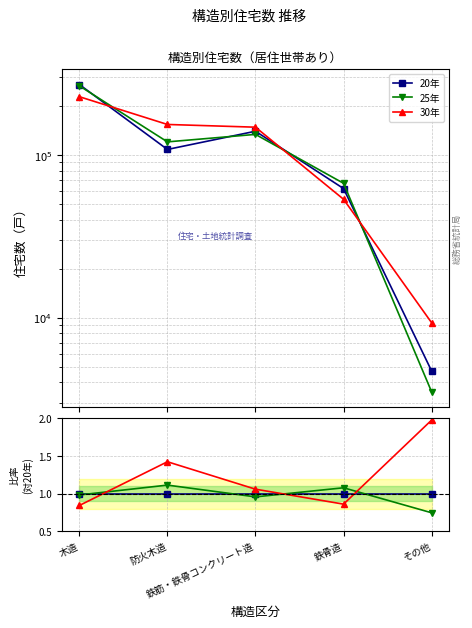

What are all the series names shown in the legend?

20年, 25年, 30年